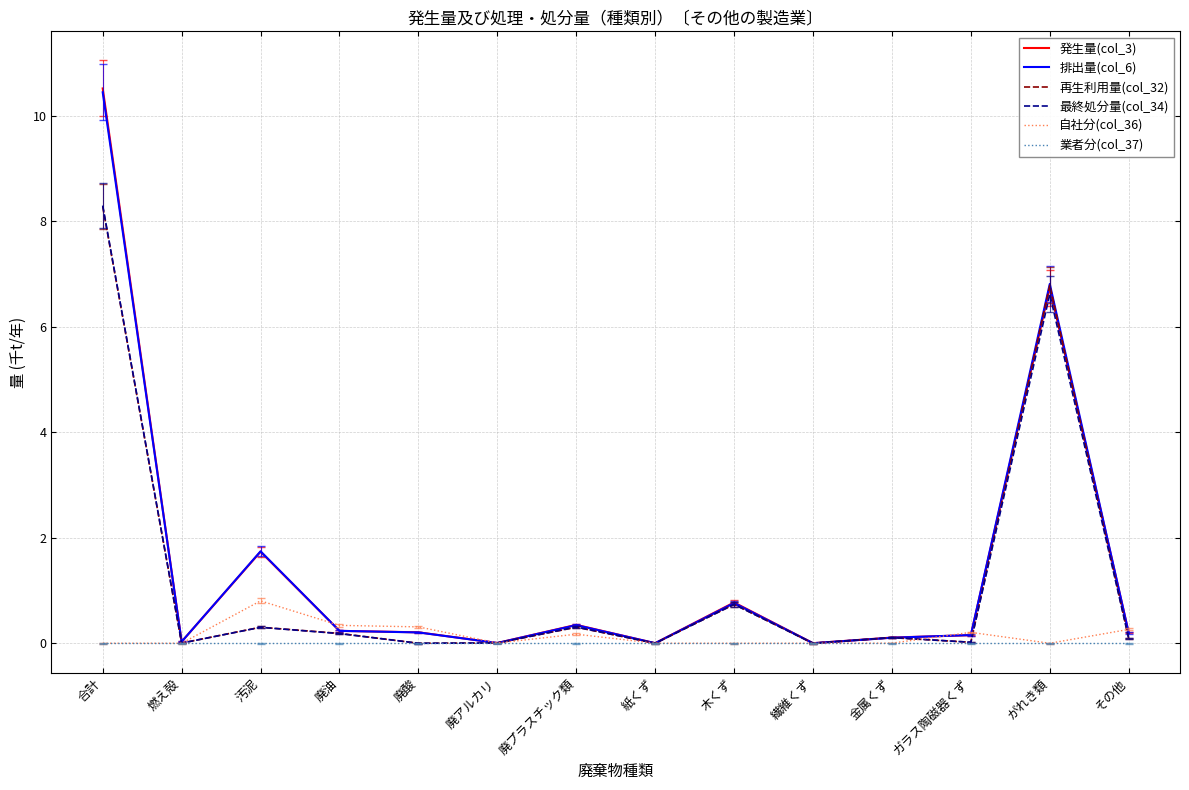

List the labels in order of 最終処分量(col_34) value, largest first.

合計, がれき類, 木くず, 廃プラスチック類, 汚泥, 廃油, 金属くず, その他, ガラス陶磁器くず, 廃アルカリ, 燃え殻, 紙くず, 繊維くず, 廃酸